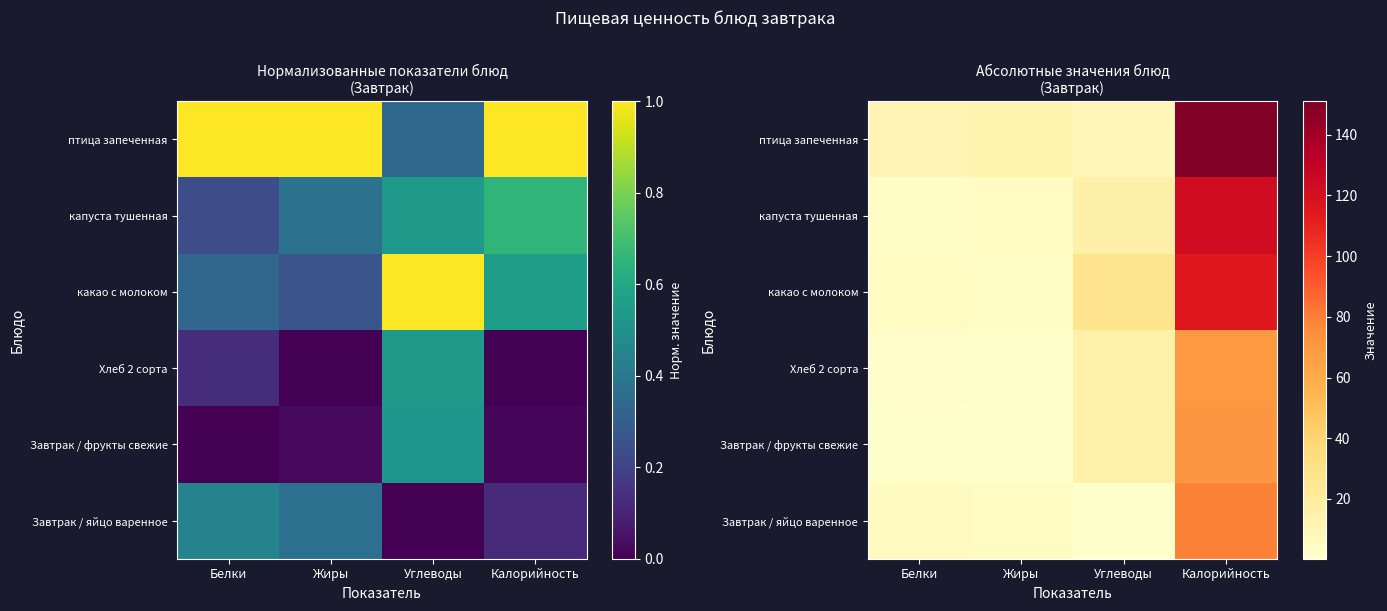

Is it true that капуста тушенная equals 6.9 at Жиры?

False